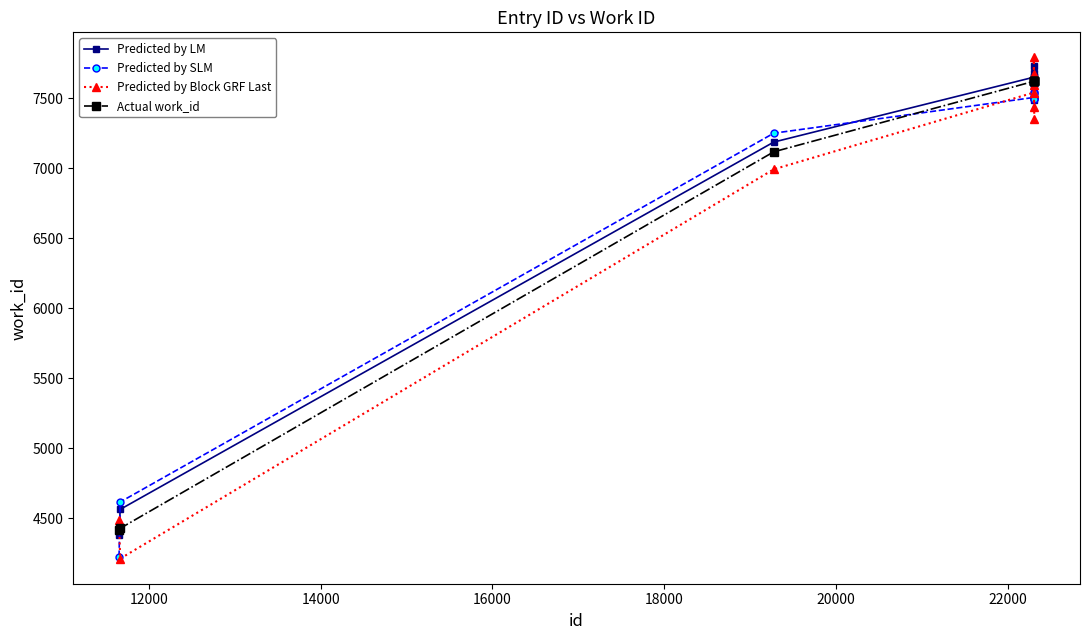

What is the smallest value displayed?

4211.7